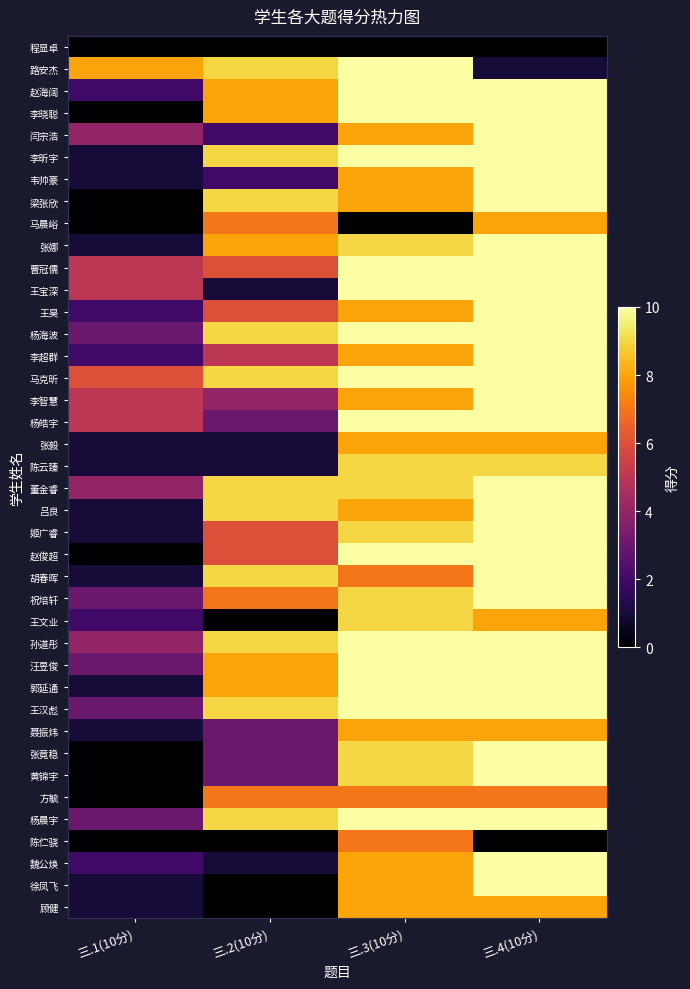

Reading left to right, transcribe all the data shown in this chart.

程显卓: 三.1(10分)=0	三.2(10分)=0	三.3(10分)=0	三.4(10分)=0
路安杰: 三.1(10分)=8	三.2(10分)=9	三.3(10分)=10	三.4(10分)=1
赵海阔: 三.1(10分)=2	三.2(10分)=8	三.3(10分)=10	三.4(10分)=10
李晓聪: 三.1(10分)=0	三.2(10分)=8	三.3(10分)=10	三.4(10分)=10
闫宗浩: 三.1(10分)=4	三.2(10分)=2	三.3(10分)=8	三.4(10分)=10
李昕宇: 三.1(10分)=1	三.2(10分)=9	三.3(10分)=10	三.4(10分)=10
韦帅豪: 三.1(10分)=1	三.2(10分)=2	三.3(10分)=8	三.4(10分)=10
梁张欣: 三.1(10分)=0	三.2(10分)=9	三.3(10分)=8	三.4(10分)=10
马晨峪: 三.1(10分)=0	三.2(10分)=7	三.3(10分)=0	三.4(10分)=8
张娜: 三.1(10分)=1	三.2(10分)=8	三.3(10分)=9	三.4(10分)=10
曹冠儒: 三.1(10分)=5	三.2(10分)=6	三.3(10分)=10	三.4(10分)=10
王宝深: 三.1(10分)=5	三.2(10分)=1	三.3(10分)=10	三.4(10分)=10
王昊: 三.1(10分)=2	三.2(10分)=6	三.3(10分)=8	三.4(10分)=10
杨海波: 三.1(10分)=3	三.2(10分)=9	三.3(10分)=10	三.4(10分)=10
李超群: 三.1(10分)=2	三.2(10分)=5	三.3(10分)=8	三.4(10分)=10
马克昕: 三.1(10分)=6	三.2(10分)=9	三.3(10分)=10	三.4(10分)=10
李智慧: 三.1(10分)=5	三.2(10分)=4	三.3(10分)=8	三.4(10分)=10
杨皓宇: 三.1(10分)=5	三.2(10分)=3	三.3(10分)=10	三.4(10分)=10
张毅: 三.1(10分)=1	三.2(10分)=1	三.3(10分)=8	三.4(10分)=8
陈云臻: 三.1(10分)=1	三.2(10分)=1	三.3(10分)=9	三.4(10分)=9
董金睿: 三.1(10分)=4	三.2(10分)=9	三.3(10分)=9	三.4(10分)=10
吕良: 三.1(10分)=1	三.2(10分)=9	三.3(10分)=8	三.4(10分)=10
姬广睿: 三.1(10分)=1	三.2(10分)=6	三.3(10分)=9	三.4(10分)=10
赵俊超: 三.1(10分)=0	三.2(10分)=6	三.3(10分)=10	三.4(10分)=10
胡春晖: 三.1(10分)=1	三.2(10分)=9	三.3(10分)=7	三.4(10分)=10
祝培轩: 三.1(10分)=3	三.2(10分)=7	三.3(10分)=9	三.4(10分)=10
王文业: 三.1(10分)=2	三.2(10分)=0	三.3(10分)=9	三.4(10分)=8
孙道彤: 三.1(10分)=4	三.2(10分)=9	三.3(10分)=10	三.4(10分)=10
汪昱俊: 三.1(10分)=3	三.2(10分)=8	三.3(10分)=10	三.4(10分)=10
郭延通: 三.1(10分)=1	三.2(10分)=8	三.3(10分)=10	三.4(10分)=10
王汉彪: 三.1(10分)=3	三.2(10分)=9	三.3(10分)=10	三.4(10分)=10
聂振炜: 三.1(10分)=1	三.2(10分)=3	三.3(10分)=8	三.4(10分)=8
张竟稳: 三.1(10分)=0	三.2(10分)=3	三.3(10分)=9	三.4(10分)=10
黄锦宇: 三.1(10分)=0	三.2(10分)=3	三.3(10分)=9	三.4(10分)=10
方毓: 三.1(10分)=0	三.2(10分)=7	三.3(10分)=7	三.4(10分)=7
杨晨宇: 三.1(10分)=3	三.2(10分)=9	三.3(10分)=10	三.4(10分)=10
陈伫骁: 三.1(10分)=0	三.2(10分)=0	三.3(10分)=7	三.4(10分)=0
魏公焕: 三.1(10分)=2	三.2(10分)=1	三.3(10分)=8	三.4(10分)=10
徐凤飞: 三.1(10分)=1	三.2(10分)=0	三.3(10分)=8	三.4(10分)=10
顾健: 三.1(10分)=1	三.2(10分)=0	三.3(10分)=8	三.4(10分)=8